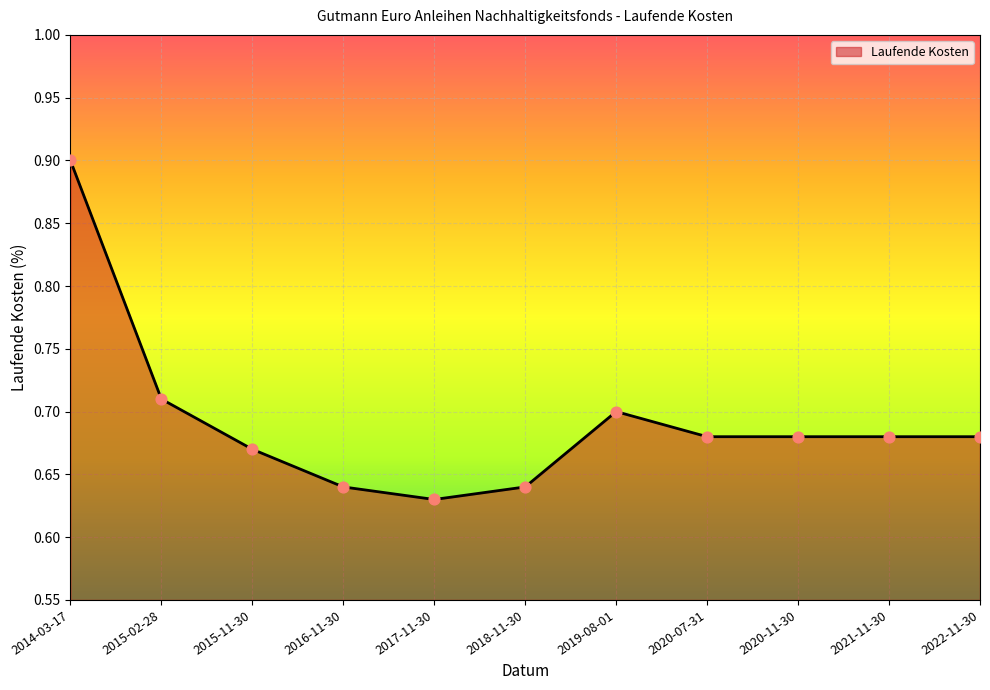

Which has a higher value, 2020-11-30 or 2015-02-28?

2015-02-28